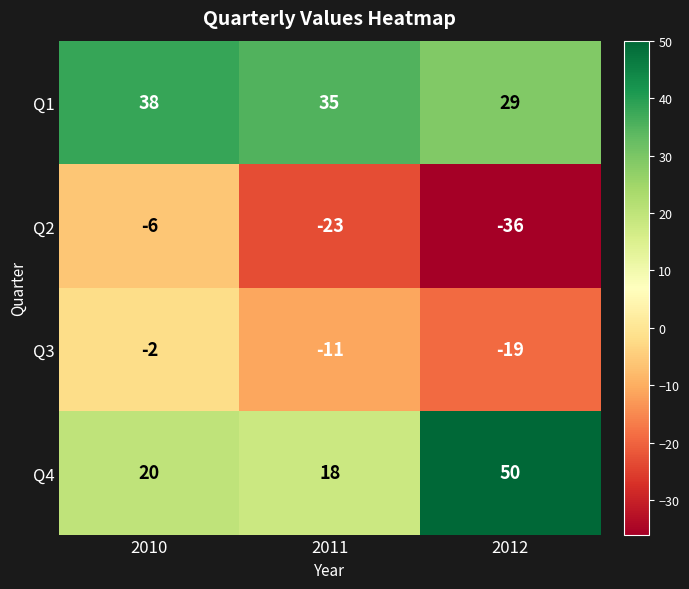

Is it true that Q2 equals -17 at 2012?

False